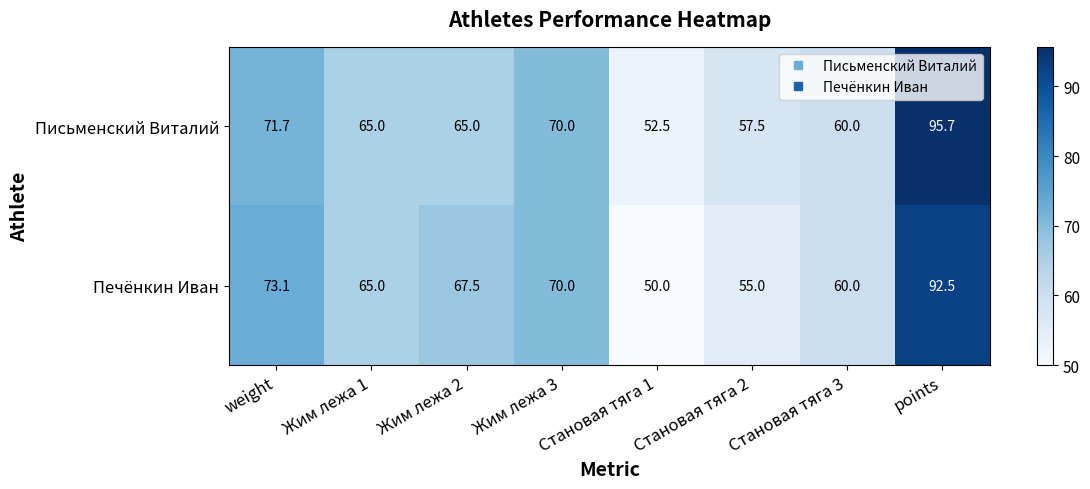

What is the sum of all Письменский Виталий values?

537.4